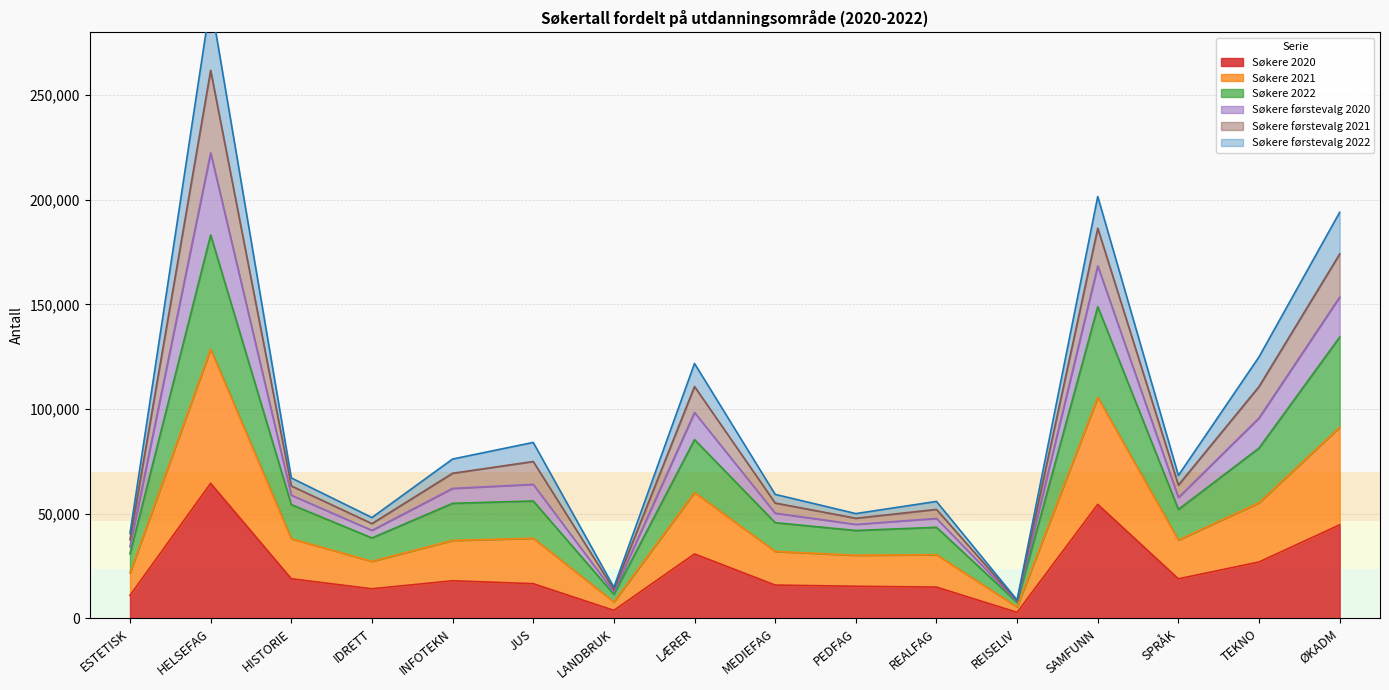

At which category does Søkere 2020 reach its first local peak?

HELSEFAG